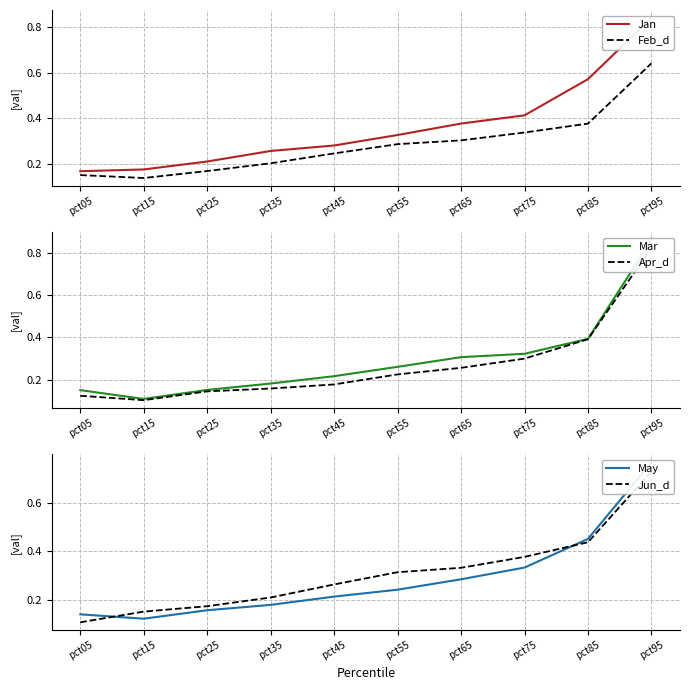

Count the Jun_d values in the range 0 to 1.

10